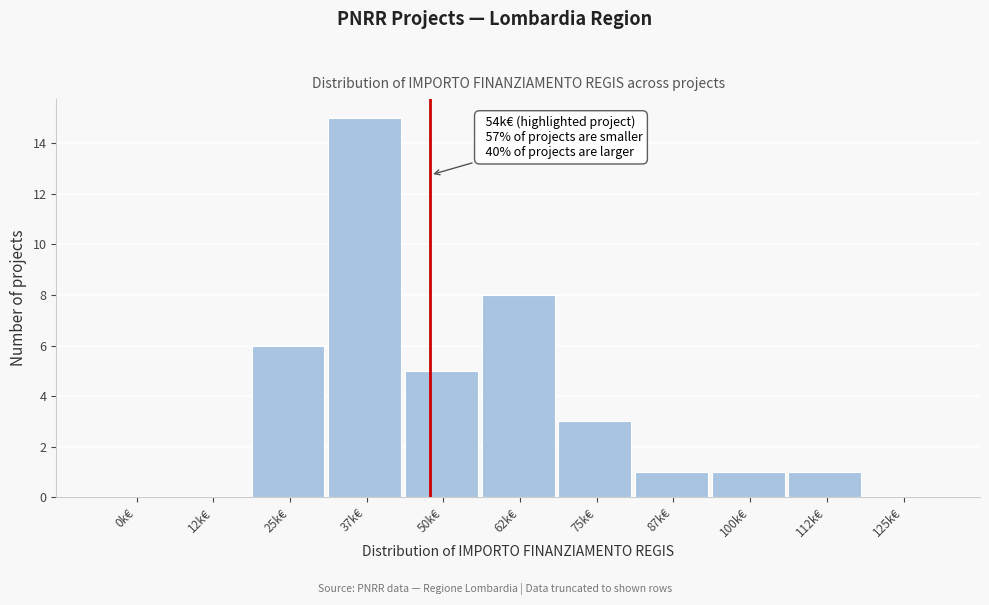

Reading right to left, extract all data points from this chart.

125k€=0	112k€=1	100k€=1	87k€=1	75k€=3	62k€=8	50k€=5	37k€=15	25k€=6	12k€=0	0k€=0